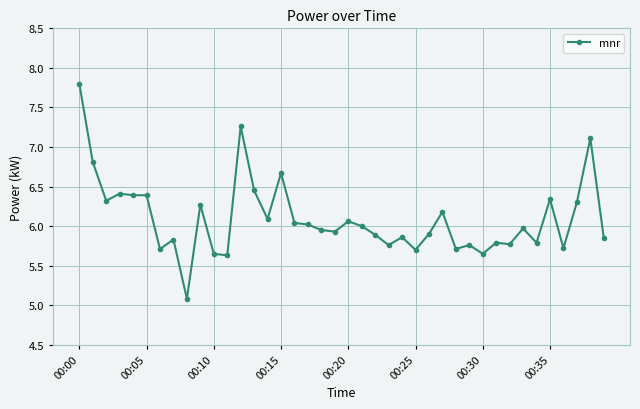

What is the difference between the second highest and second lowest values?

1.6